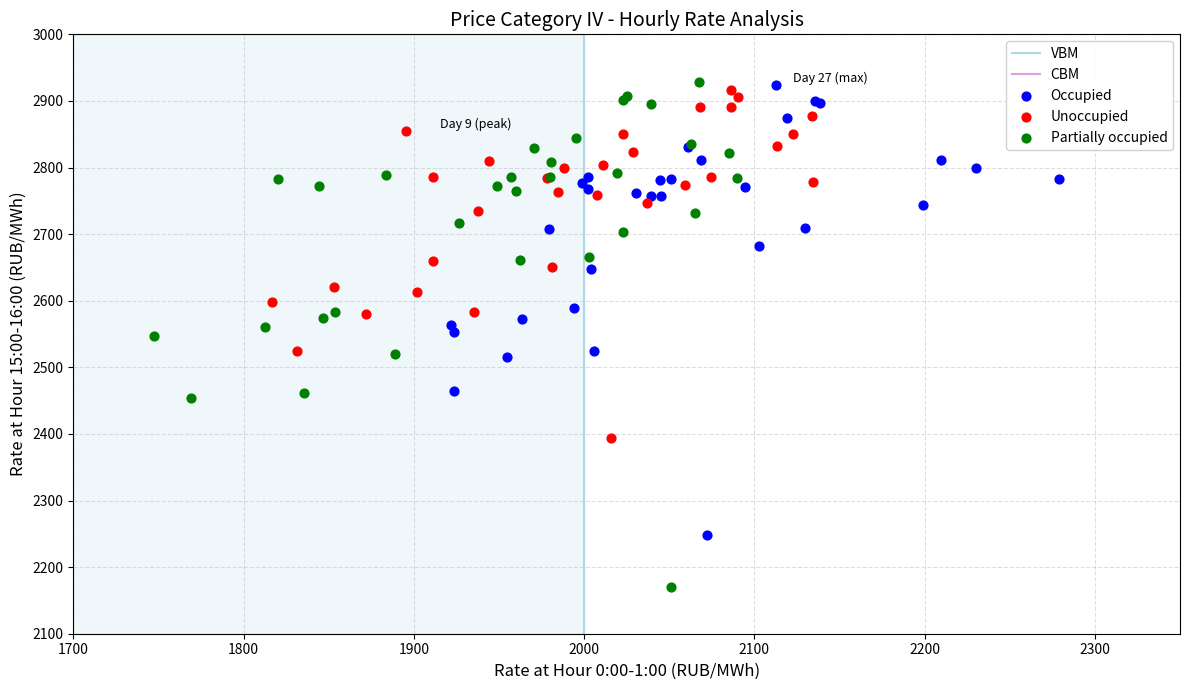

Which series reaches the minimum Y coordinate?

Partially occupied